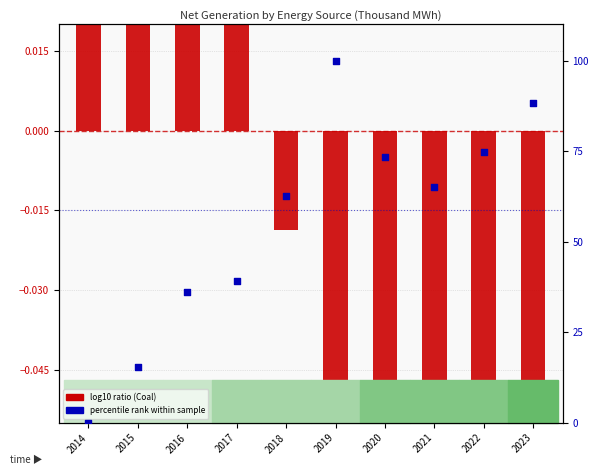

Which series has the widest spread of Y values?

percentile rank within the sample